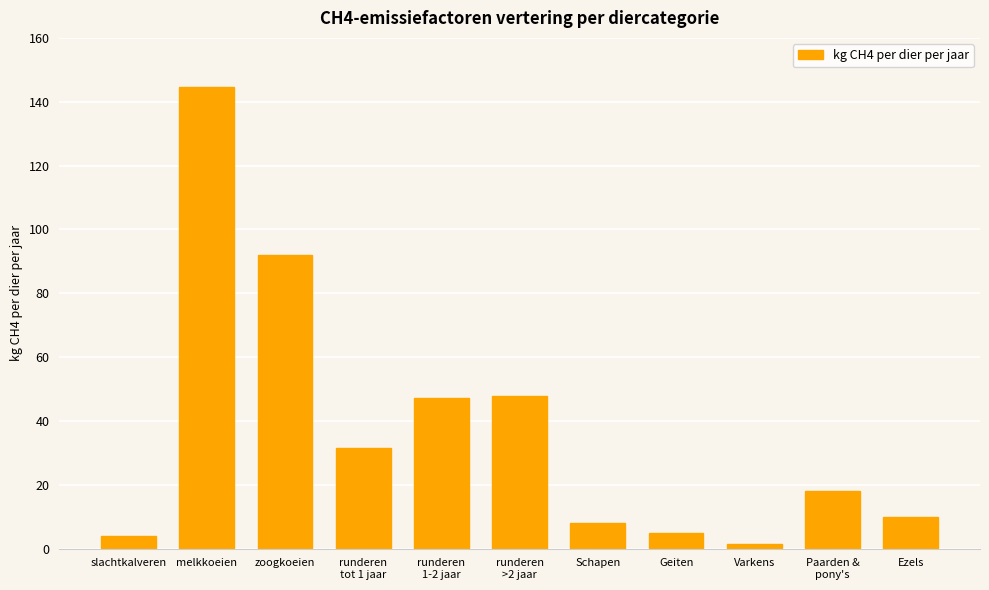

What value does the data have at Varkens?

1.5